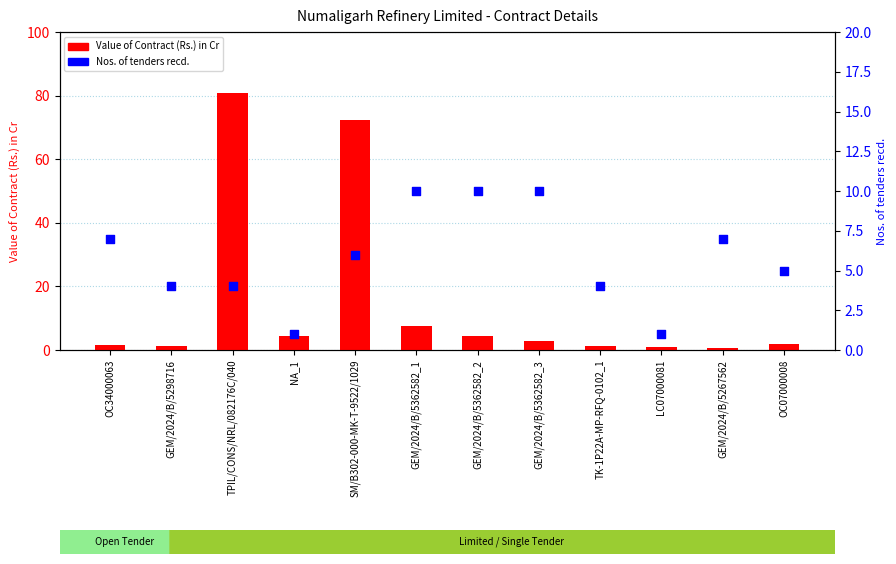

What is the total value across all series at GEM/2024/B/5362582_1?

17.5